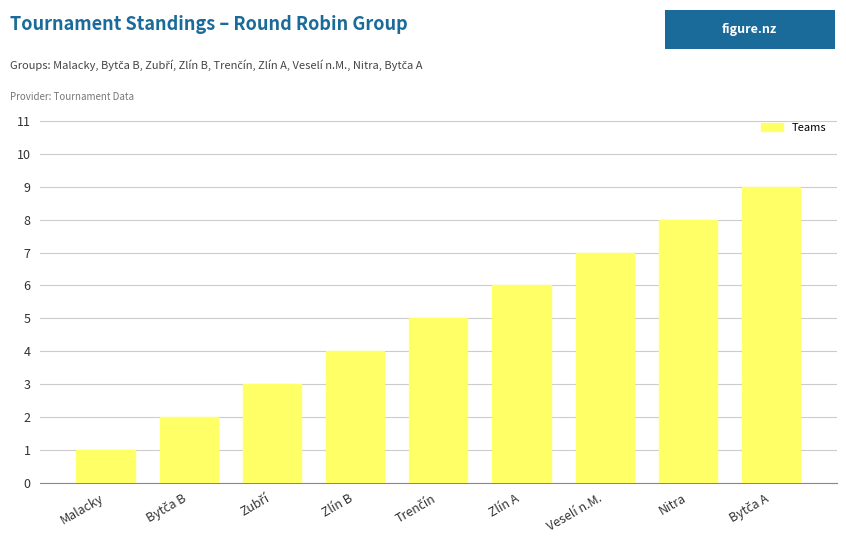

What is the label of the 7th bar from the left?

Veselí n.M.